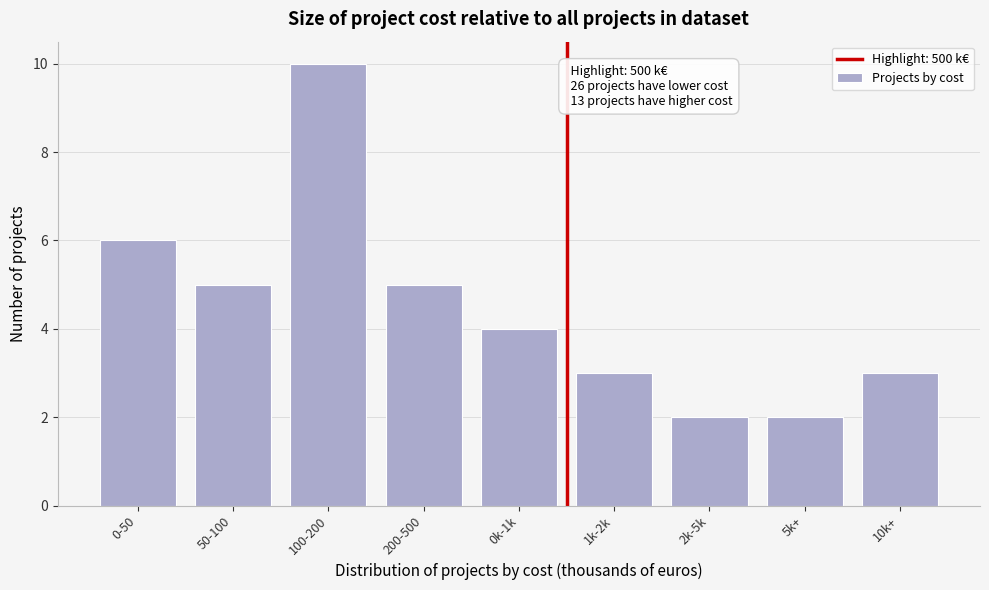

Reading left to right, extract all data points from this chart.

0-50=6	50-100=5	100-200=10	200-500=5	0k-1k=4	1k-2k=3	2k-5k=2	5k+=2	10k+=3